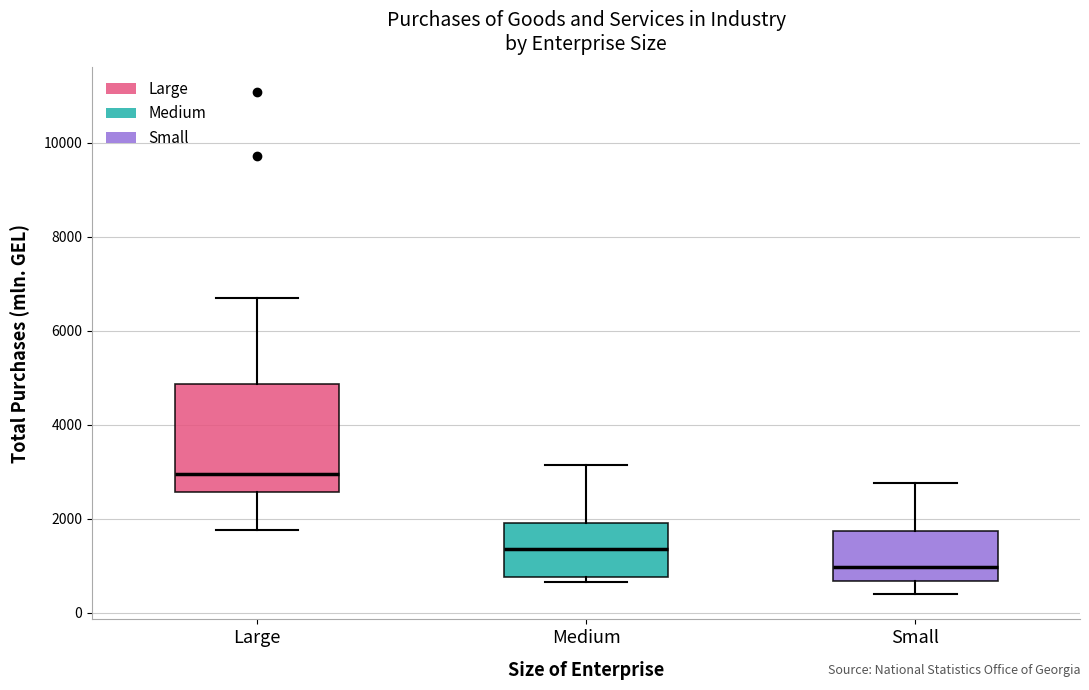

Reading left to right, transcribe this box plot: for each box, give where its median line is, the range the box spans, and where its two whiskers end, as read against the y-axis. The values are not printed on the chart, so give them approximately, as read against the axis.

Large: median 3000, box 2600 to 4800, whiskers 1800 to 6800
Medium: median 1400, box 800 to 2000, whiskers 600 to 3200
Small: median 1000, box 600 to 1800, whiskers 400 to 2800